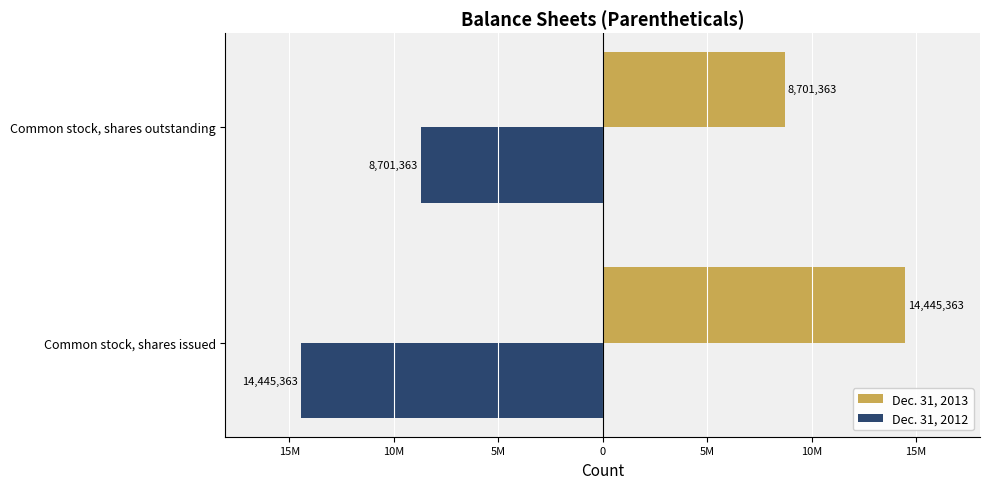

How many Dec. 31, 2012 values are between -14445363 and -8701363?

2